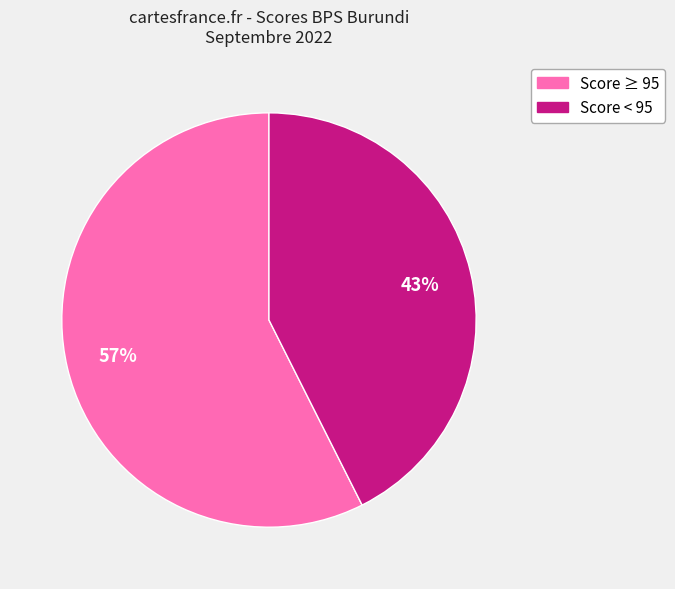

How many segments does this pie chart have?

2